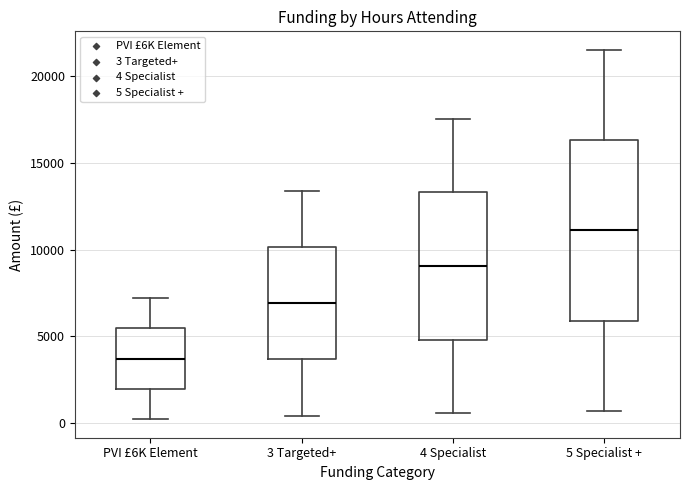

Where does the lower whisker of the box for 4 Specialist end on the y-axis? The values are not printed on the chart, so give them approximately, as read against the axis.

500